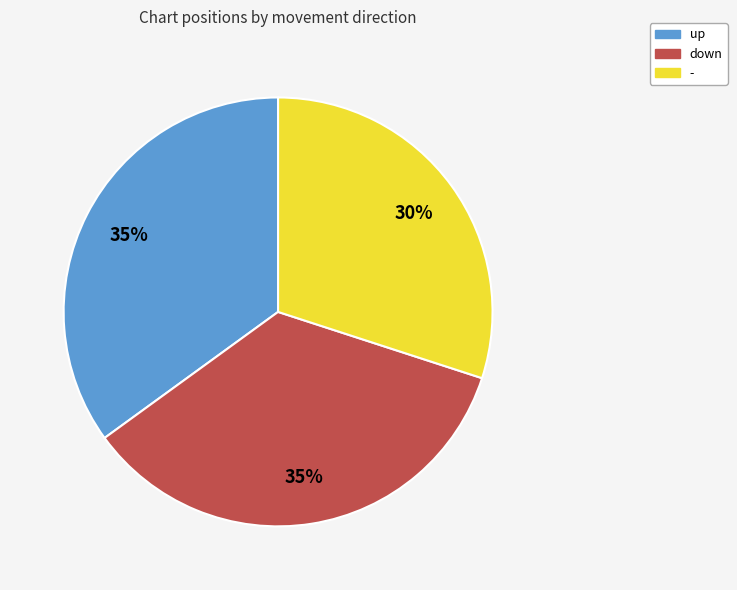

Approximately how many times larger is the value at up compared to -?

1.2